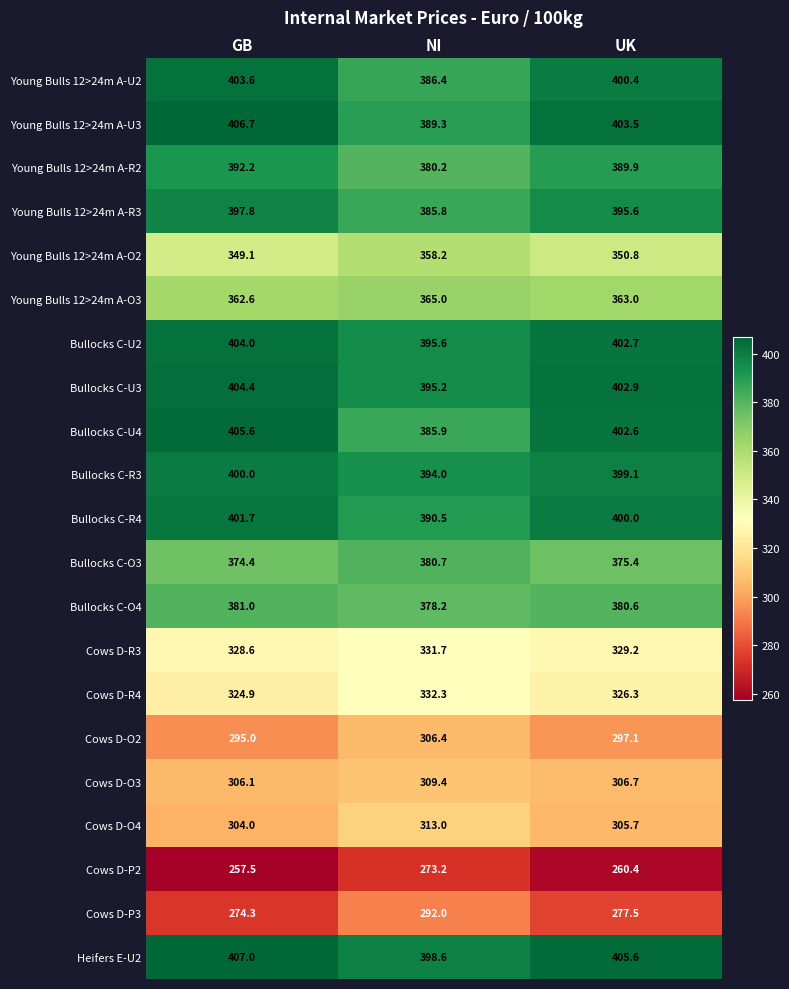

What is the spread (max minus min) of values at NI?

125.4